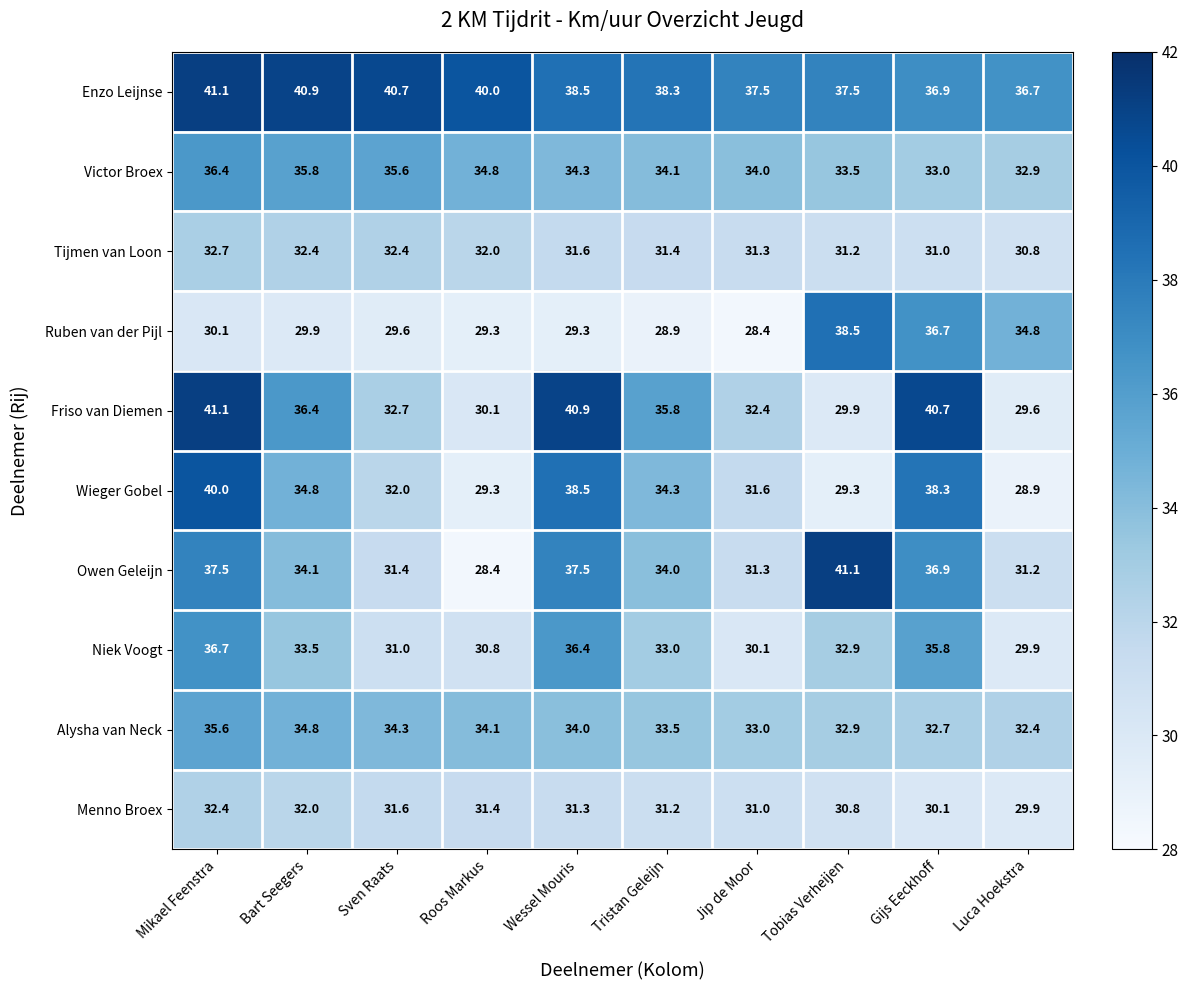

What is the difference between the second highest and minimum values in the Menno Broex series?

2.1